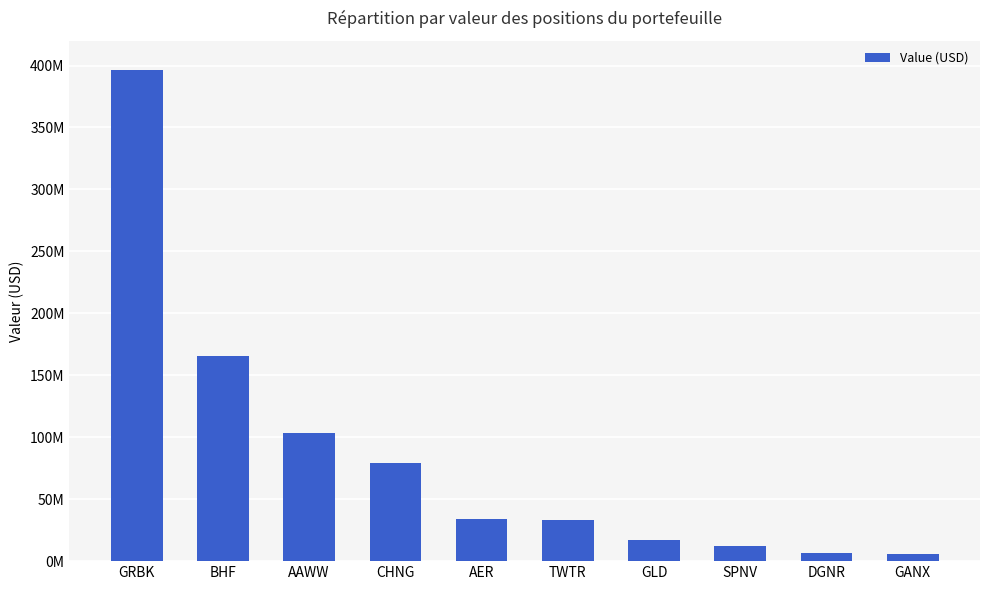

Reading left to right, extract all data points from this chart.

GRBK=396100000	BHF=165781000	AAWW=103177000	CHNG=79514000	AER=34054000	TWTR=33545000	GLD=16891000	SPNV=12155000	DGNR=6518000	GANX=5466000